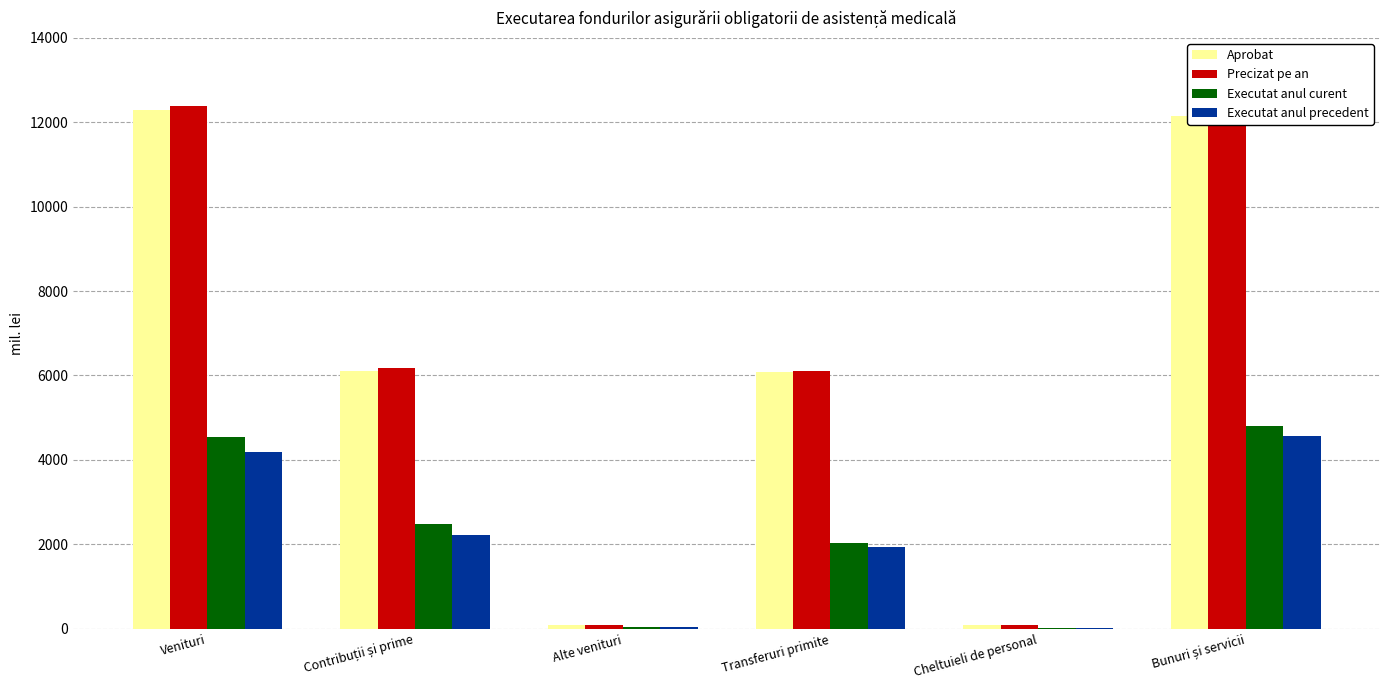

Reading left to right, what are all the values shown in this chart?

Aprobat: 12287.6	6117.2	98.5	6071.9	83.1	12153.9
Precizat pe an: 12373.7	6180.0	98.5	6095.2	83.1	12485.0
Executat anul curent: 4551.6	2477.9	49.7	2024.0	24.1	4799.2
Executat anul precedent: 4193.0	2214.9	33.1	1945.0	26.1	4565.1